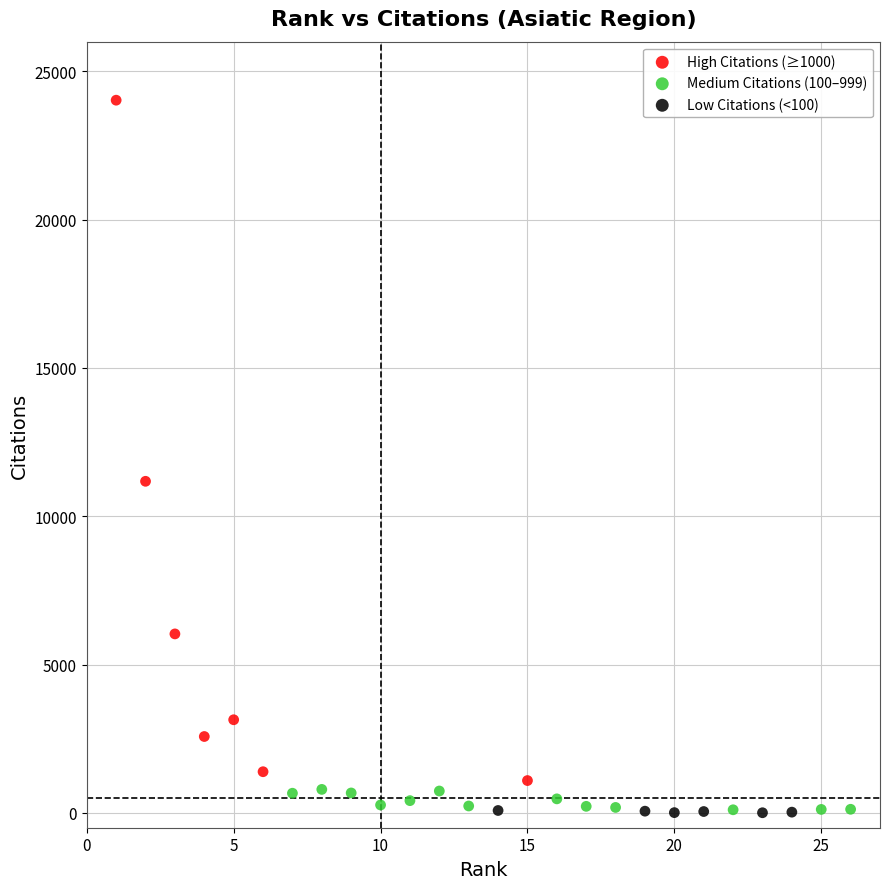

Which series has the largest Y range (max minus min)?

High Citations (≥1000)